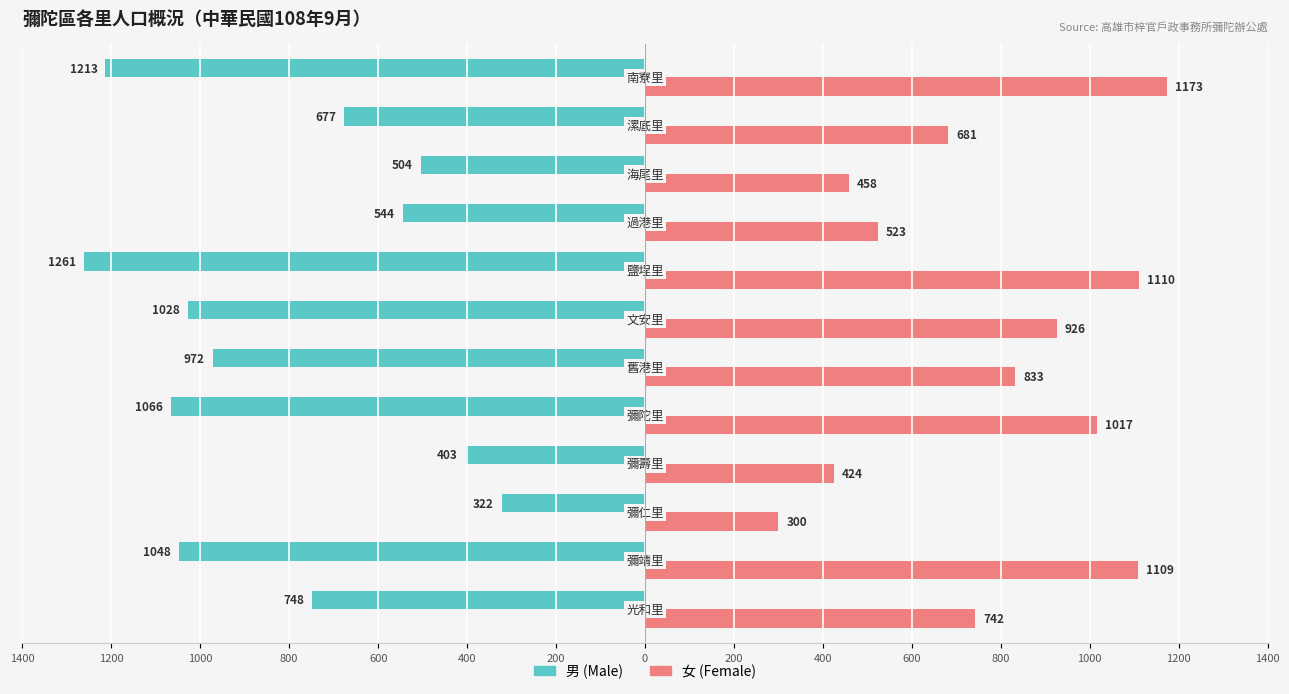

Which series has the largest range (max minus min)?

男 (Male)